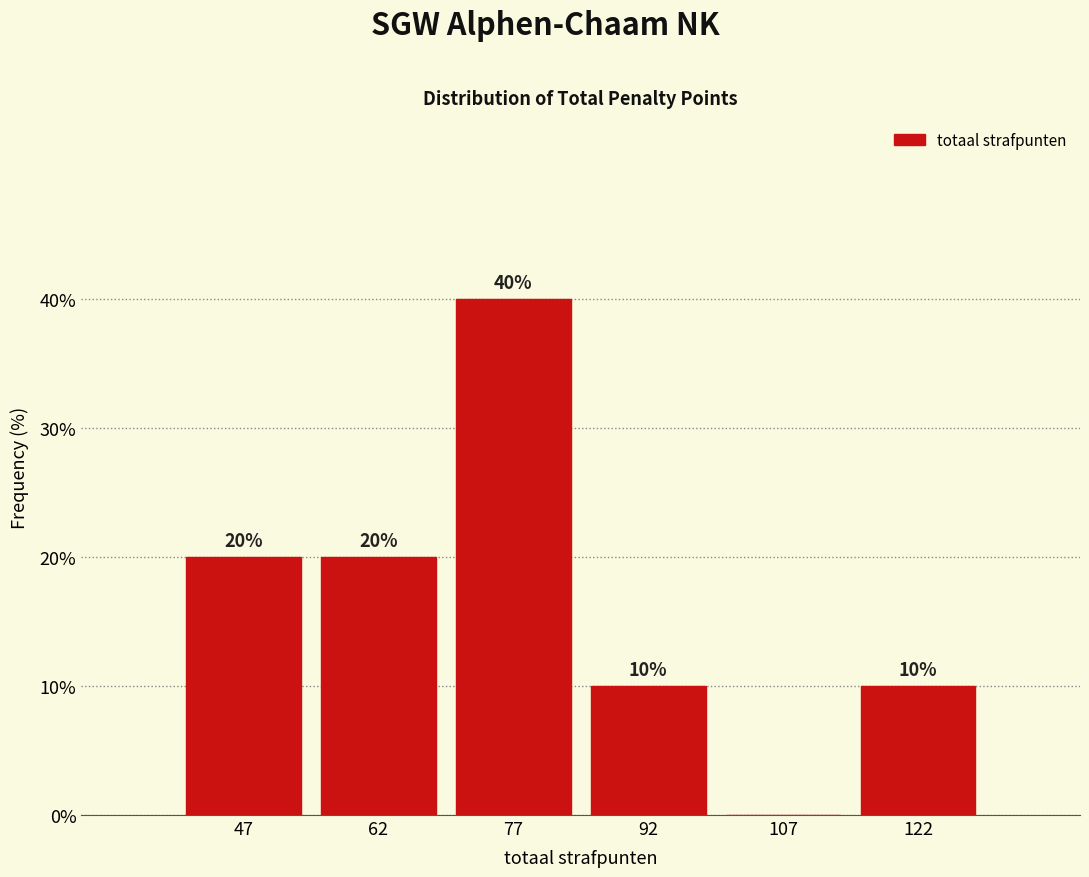

Which range on the x-axis has the tallest bar?

70 to 85